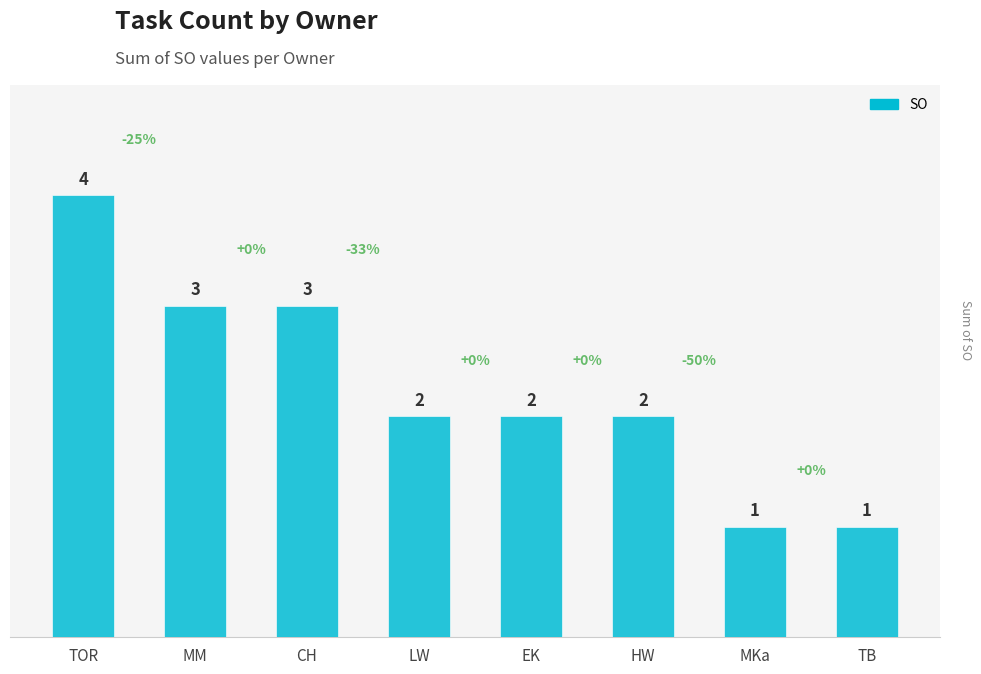

What is the label of the 1st bar from the left?

TOR